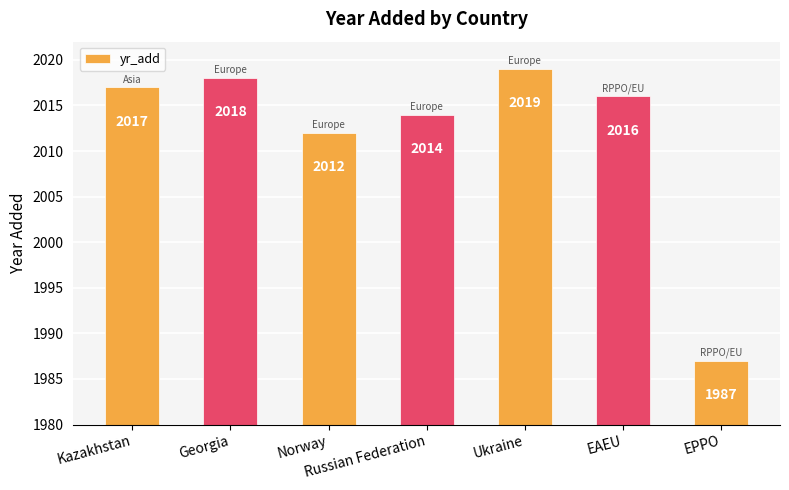

What is the value of the 7th bar from the left?

1987